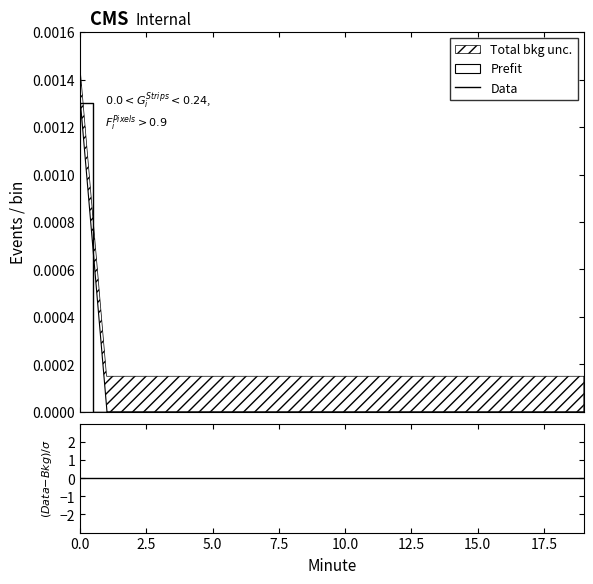

True or false: there are more than 1 points higher than both neighbors.

False